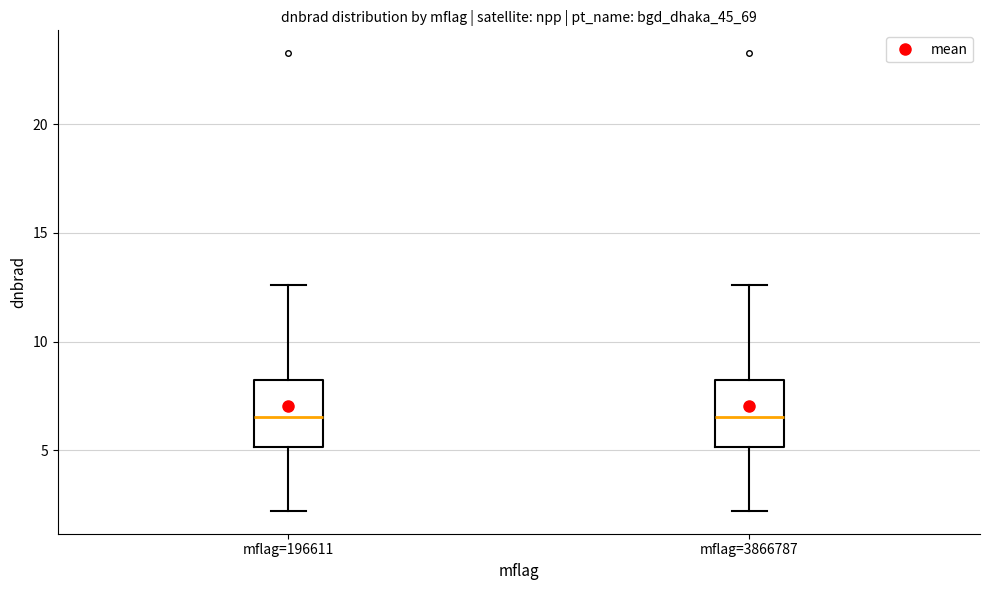

Reading left to right, read every box against the y-axis: the position of its median line, the range the box covers, and the ends of its whiskers. The values are not printed on the chart, so give them approximately, as read against the axis.

mflag=196611: median 6.5, box 5.0 to 8.0, whiskers 2.0 to 12.5
mflag=3866787: median 6.5, box 5.0 to 8.0, whiskers 2.0 to 12.5